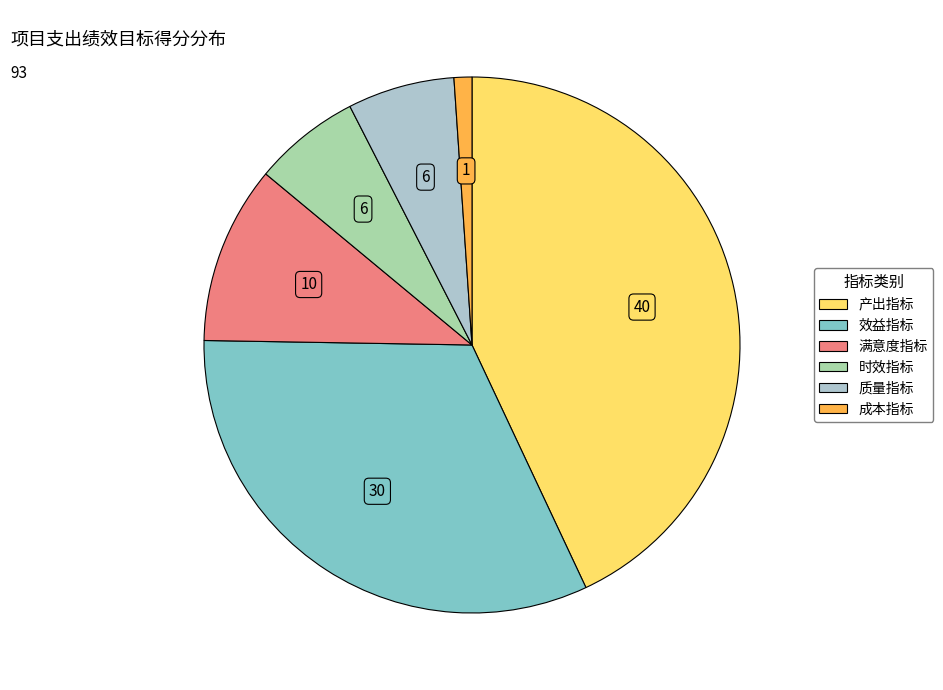

Is it true that 效益指标 is 32% of the pie?

True